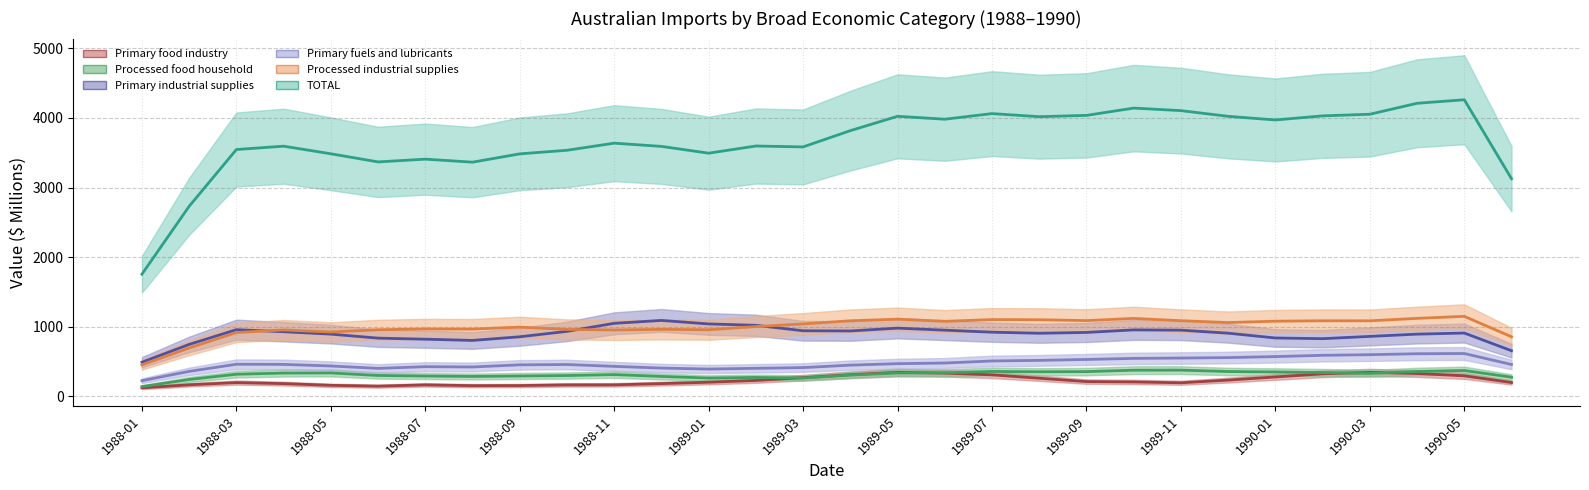

What is the difference between the highest and lowest values at 1990-04?

3748